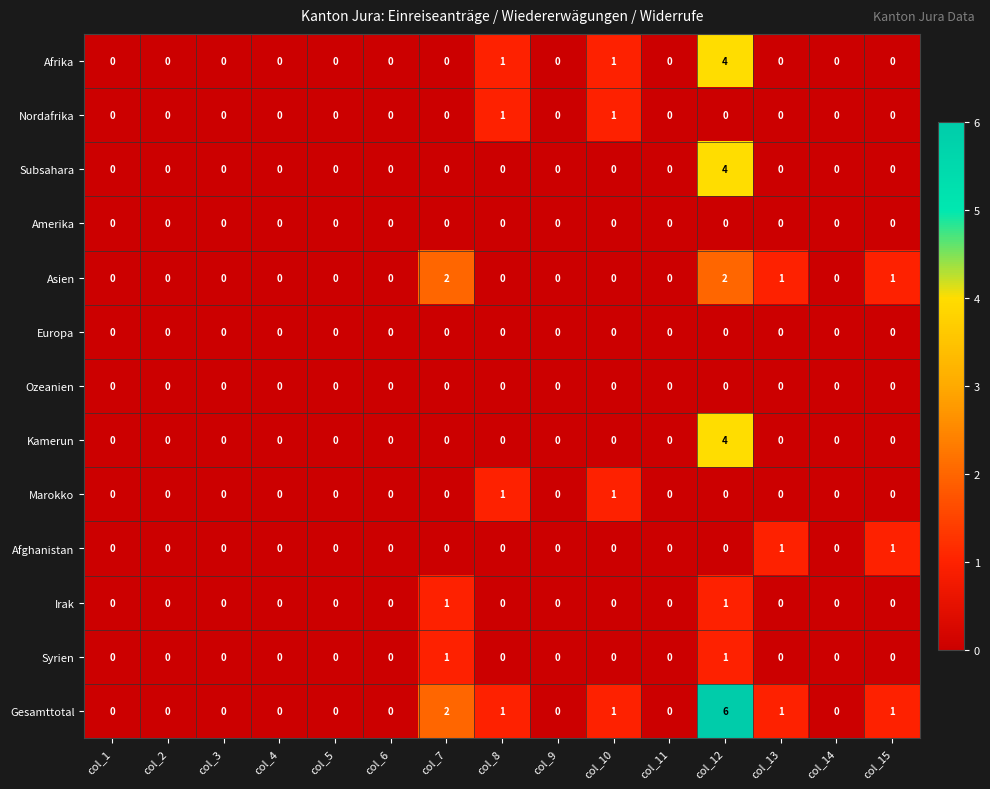

How many Subsahara values are between 0 and 1?

14